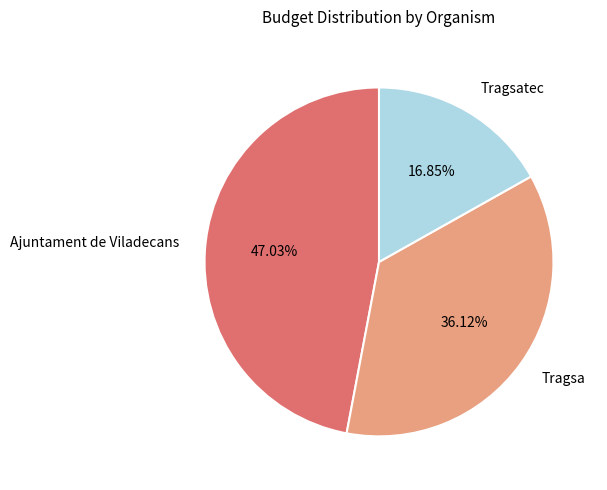

Which slice is the largest?

Ajuntament de Viladecans